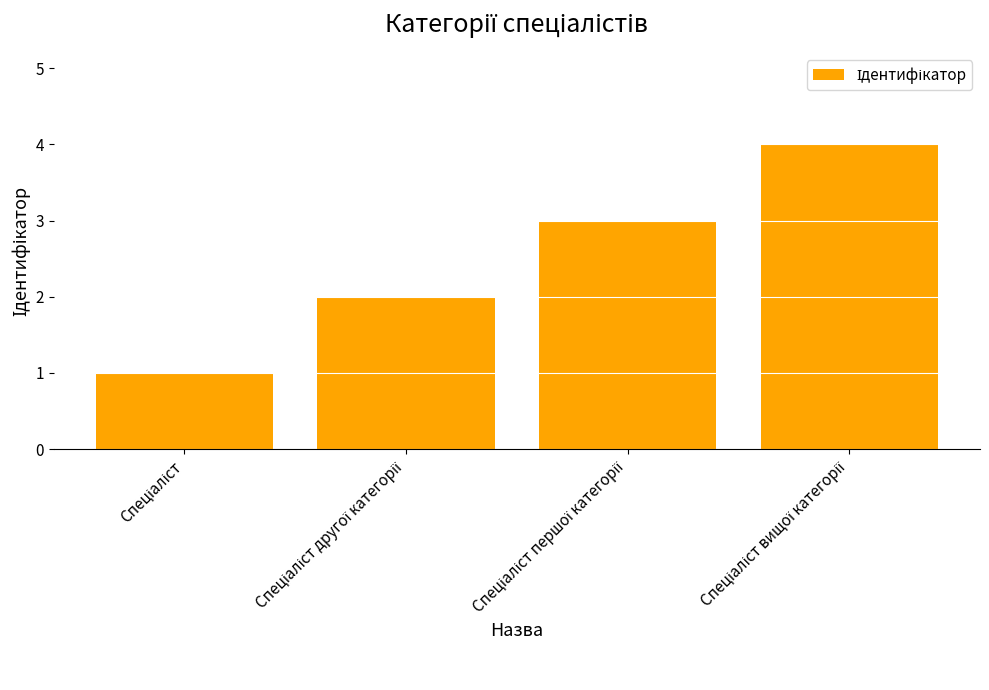

What is the sum of all values?

10